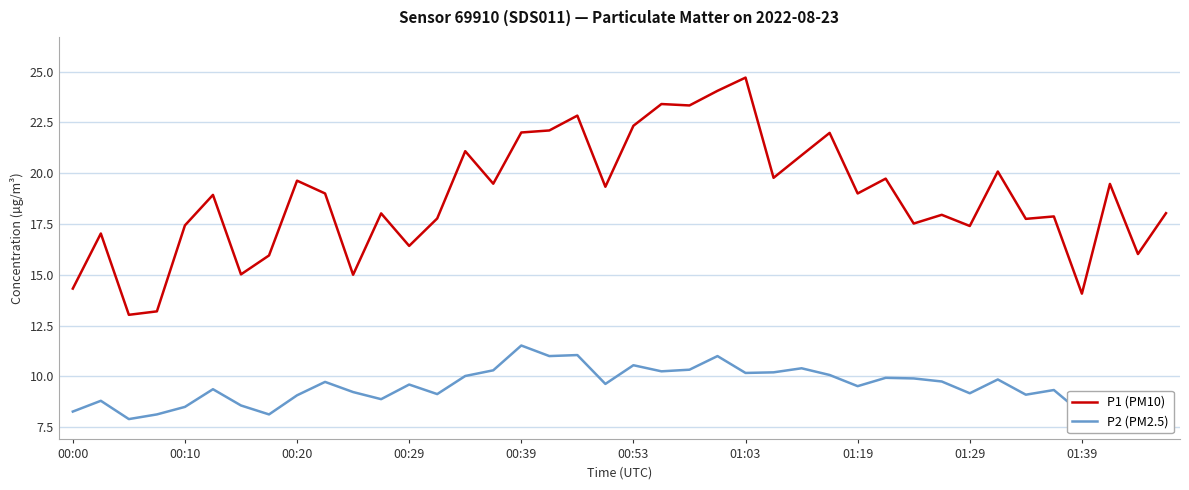

Which series has the largest range (max minus min)?

P1 (PM10)